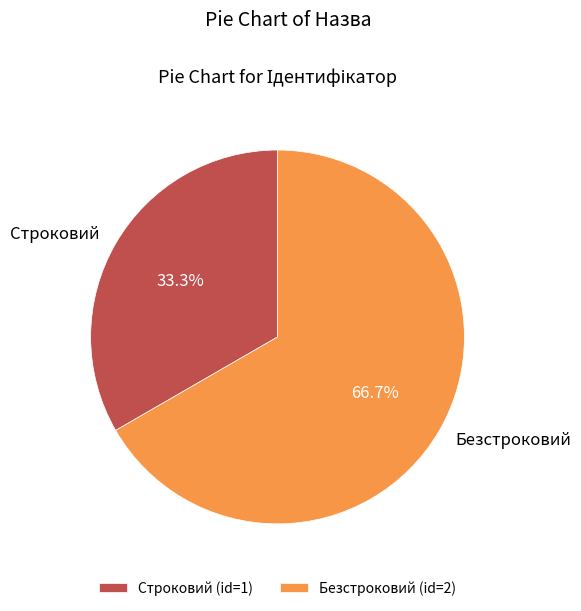

Rank the categories by value from lowest to highest.

Строковий, Безстроковий